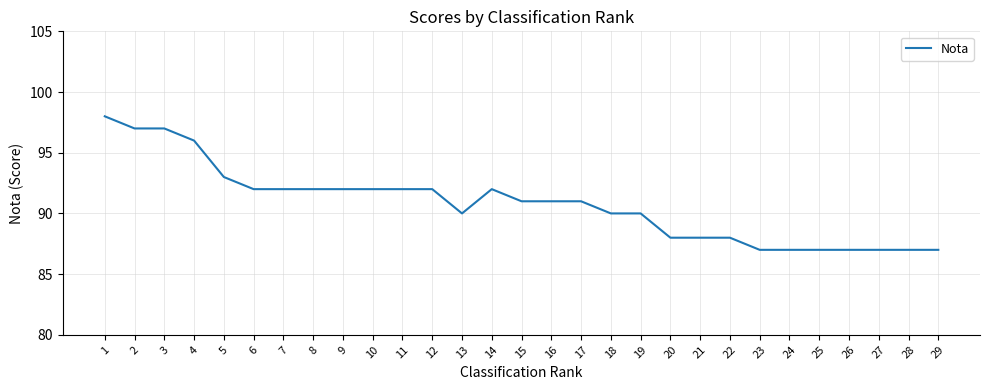

Reading left to right, what are all the values shown in this chart?

98	97	97	96	93	92	92	92	92	92	92	92	90	92	91	91	91	90	90	88	88	88	87	87	87	87	87	87	87